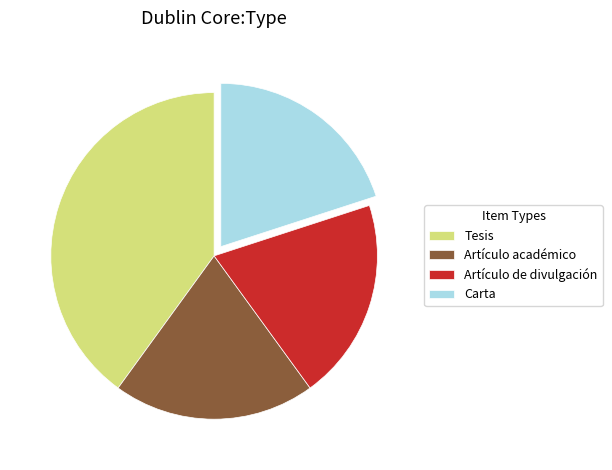

Is there any slice that represents more than half of the pie?

No